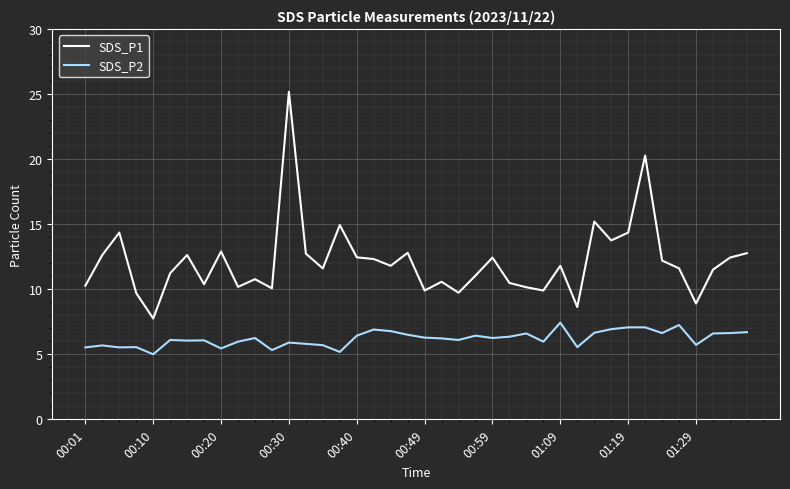

Rank the series by their average value, from lowest to highest.

SDS_P2, SDS_P1